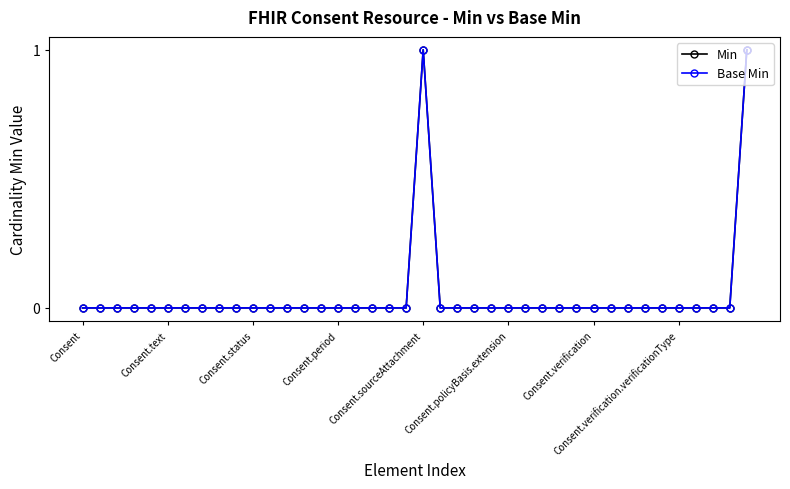

Is this an area chart (filled region under the line)?

No